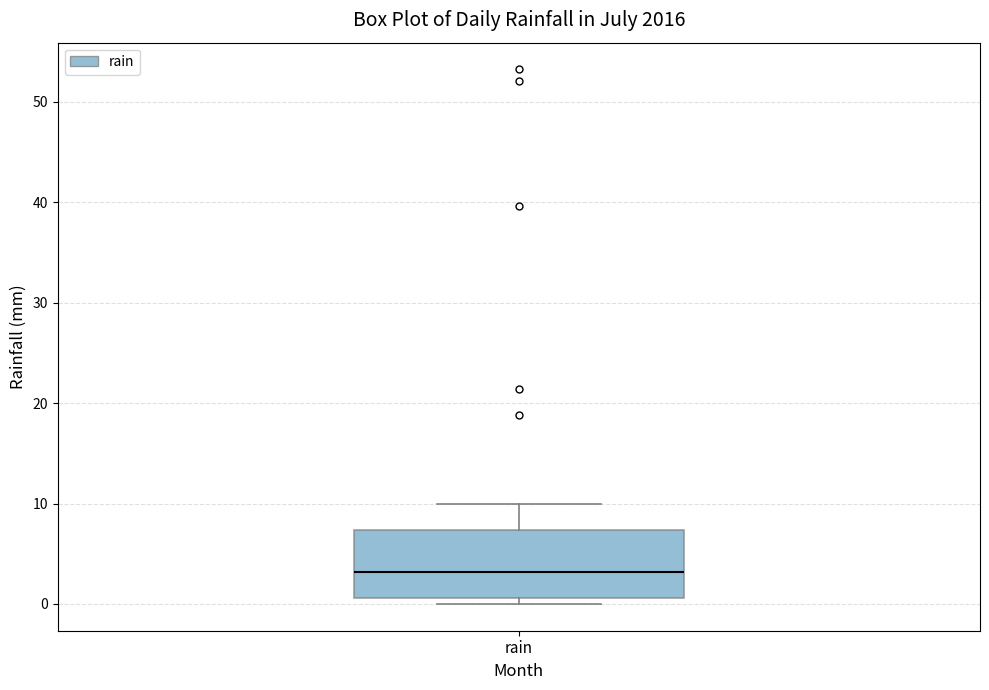

Where does the upper whisker of the box for rain end on the y-axis? The values are not printed on the chart, so give them approximately, as read against the axis.

10